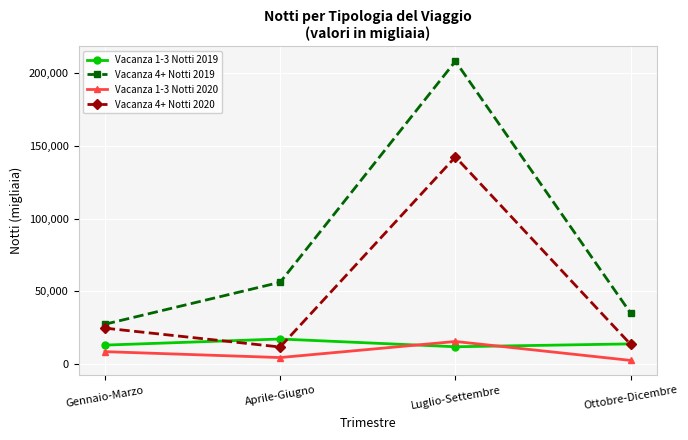

True or false: Vacanza 1-3 Notti 2019 has a value of 17076 at Aprile-Giugno.

True